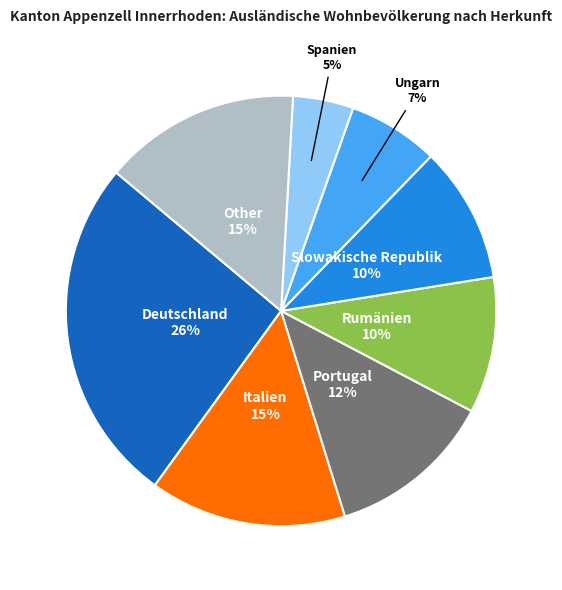

To the nearest percent, what is the difference between the Other and Deutschland slice percentages?

11%